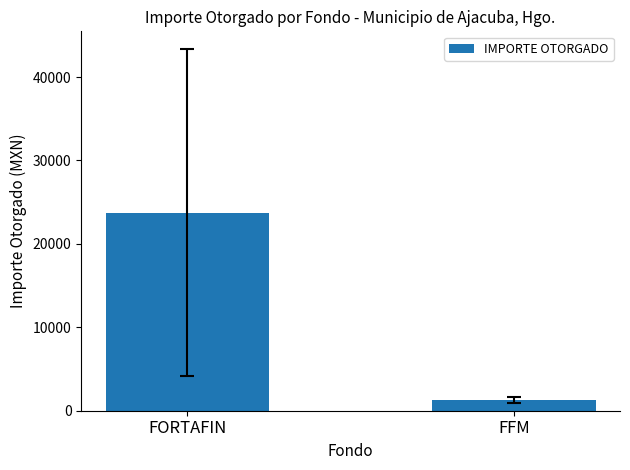

Count the number of values greater than 23734.

1